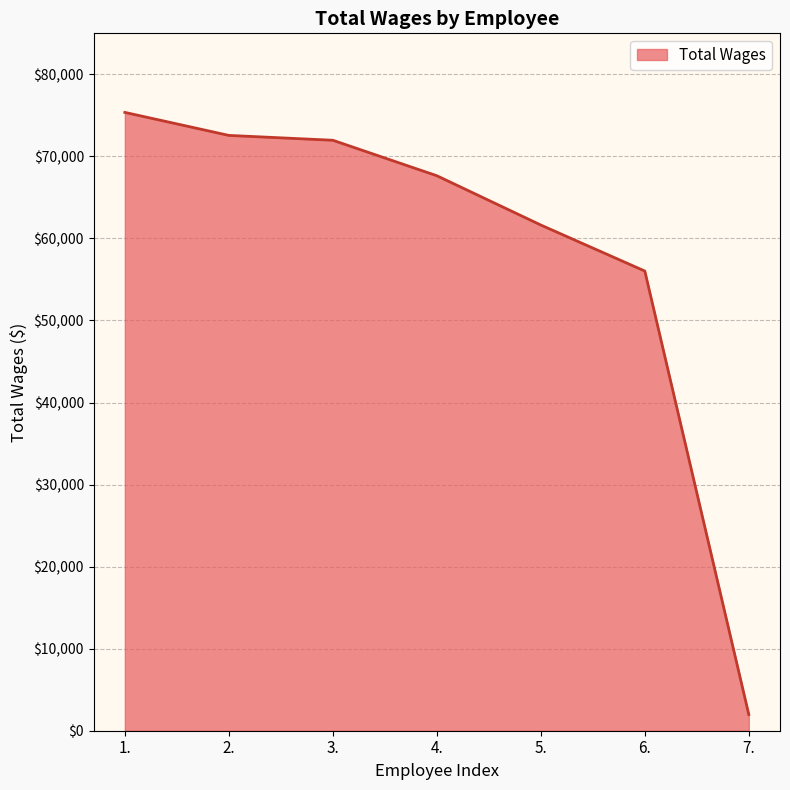

Approximately how many times larger is the value at 5. compared to 1.?

0.8